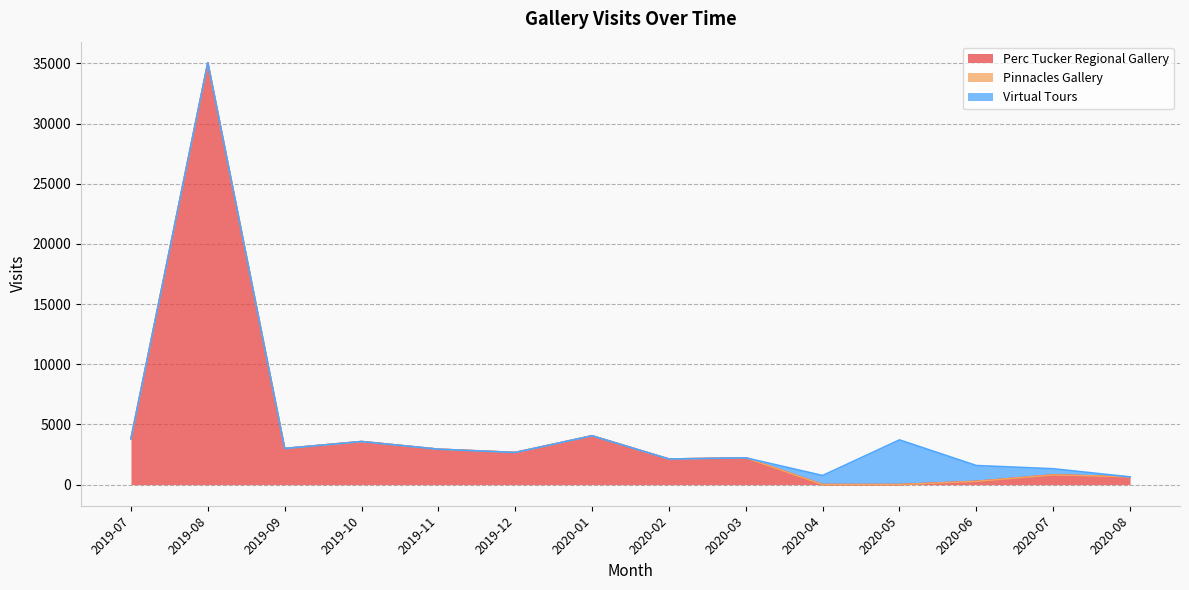

True or false: Pinnacles Gallery has a value of 0 at 2019-10.

True